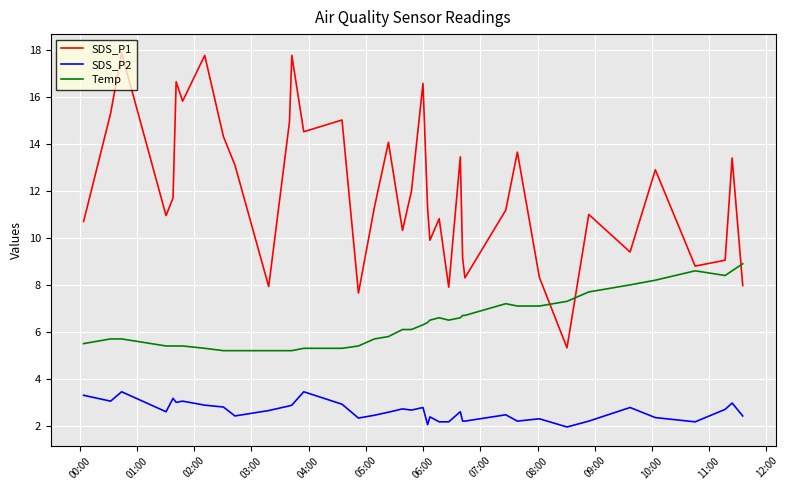

What is the minimum value for SDS_P1?

5.3